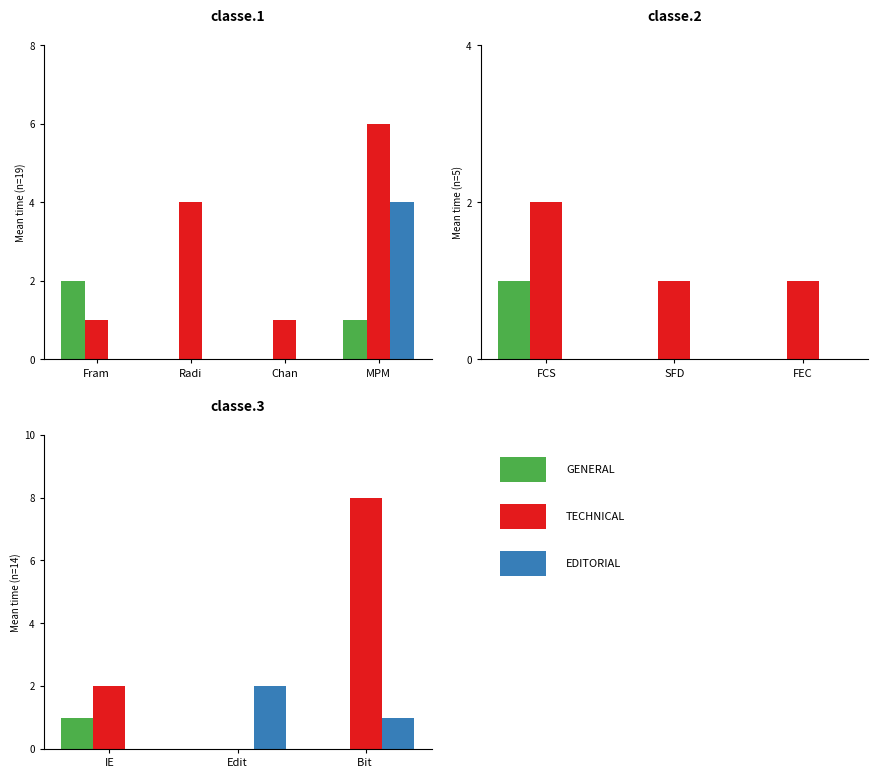

The Technical series shows 3 at Fram. True or false?

False